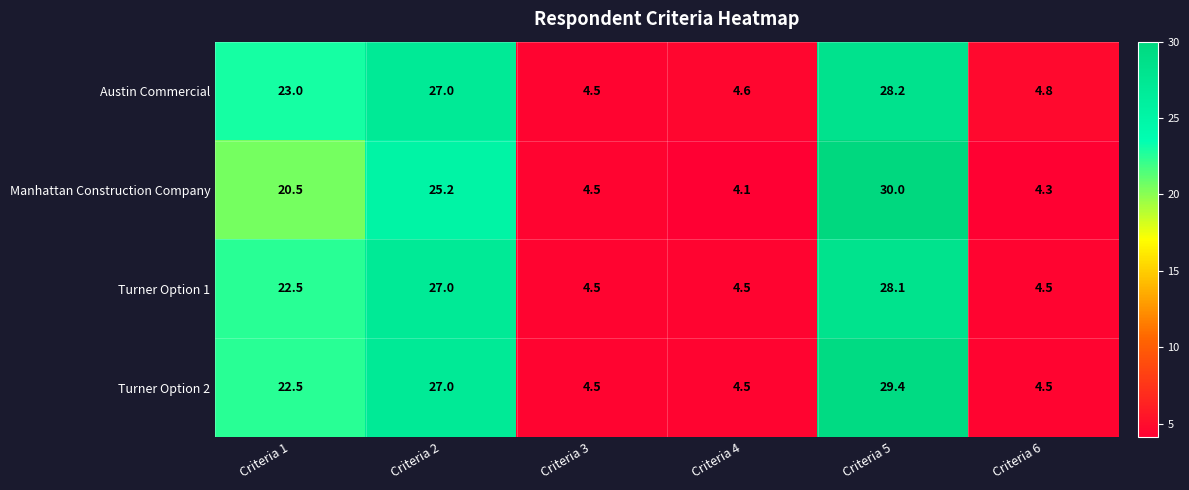

What is the maximum value shown in the chart?

30.0